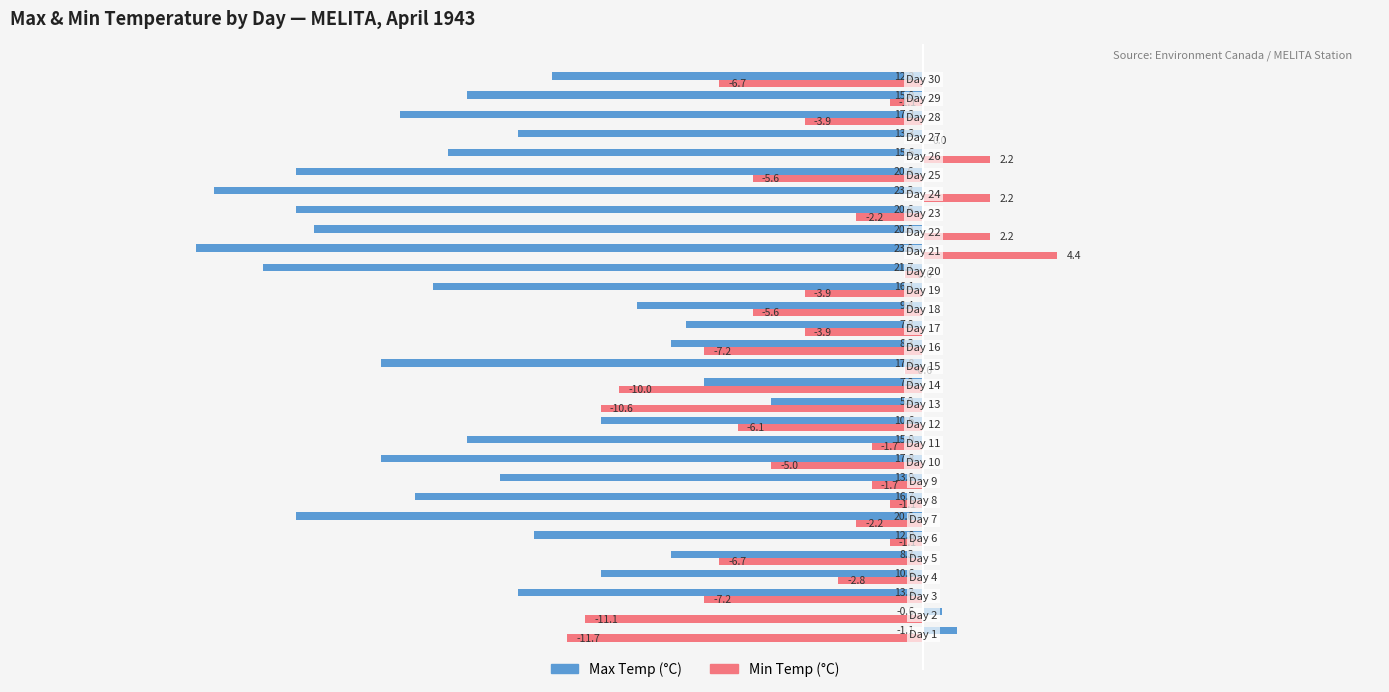

What is the sum of all Max Temp (°C) values?

-412.9